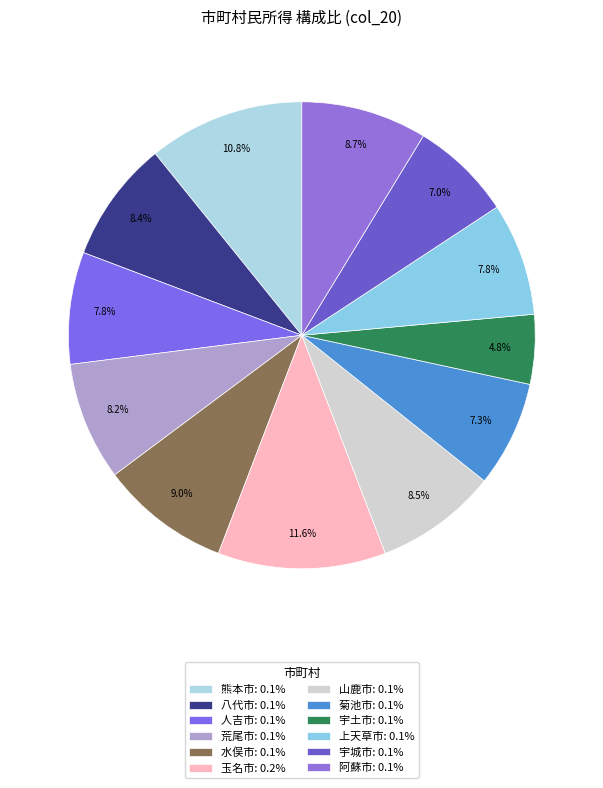

To the nearest percent, what portion does 菊池市 represent?

7%